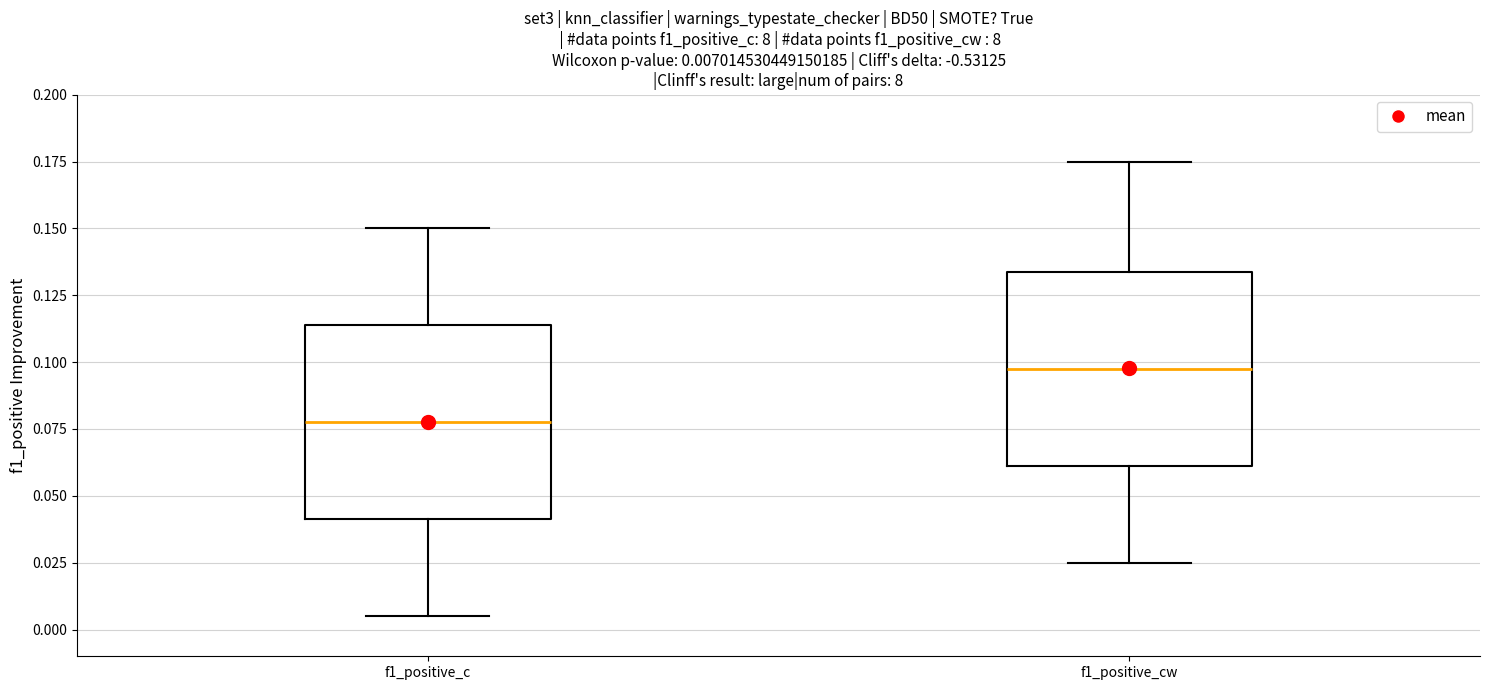

Which box's median line is the highest?

f1_positive_cw